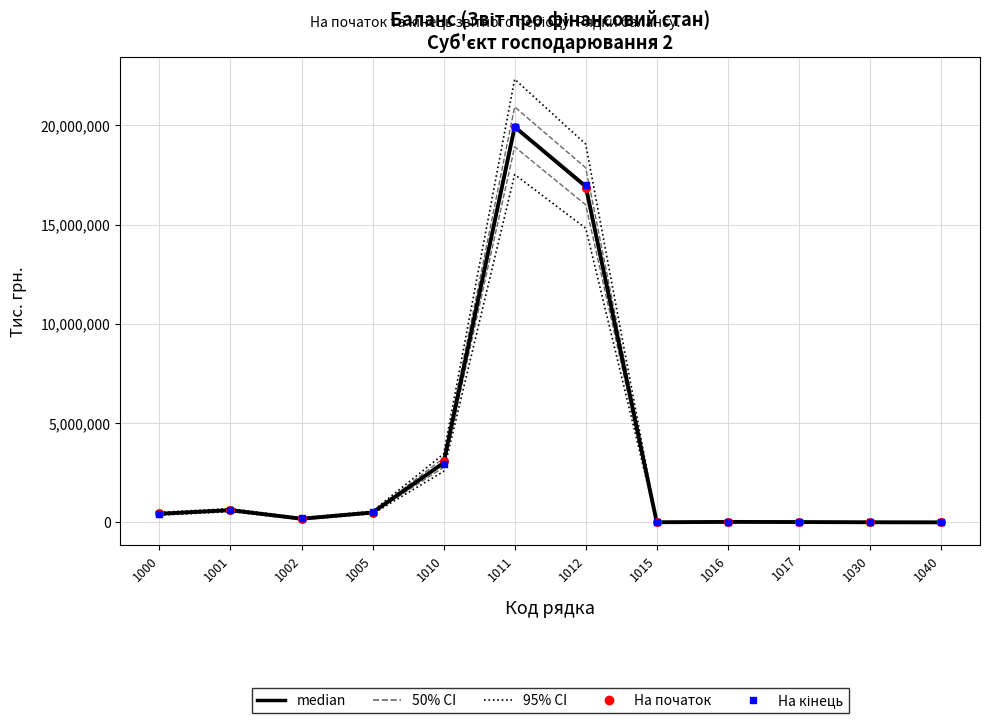

At which category is the sum across all series the highest?

1011